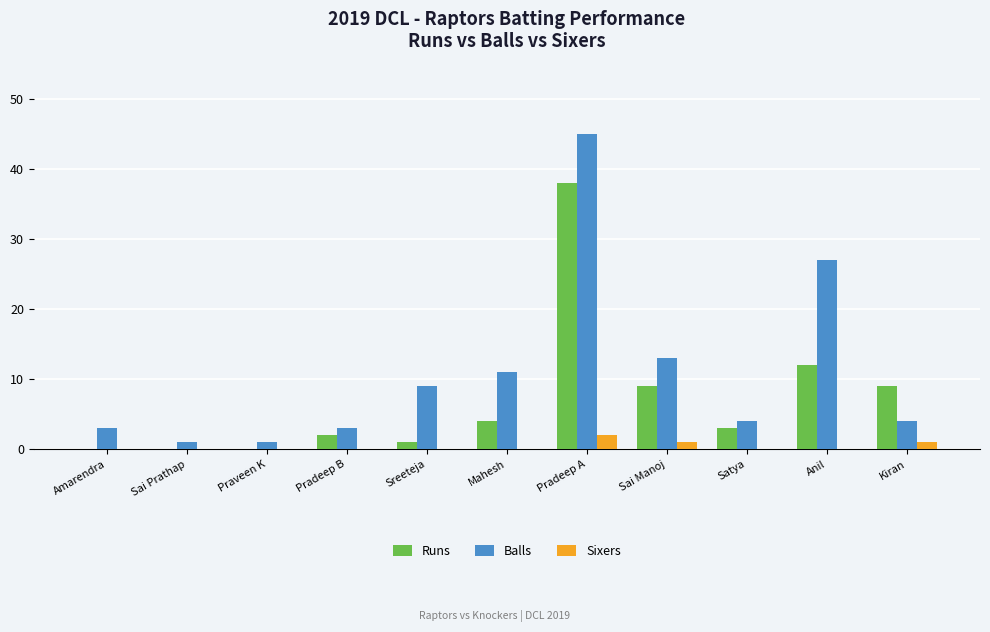

Reading left to right, transcribe all the data shown in this chart.

Runs: Amarendra=0	Sai Prathap=0	Praveen K=0	Pradeep B=2	Sreeteja=1	Mahesh=4	Pradeep A=38	Sai Manoj=9	Satya=3	Anil=12	Kiran=9
Balls: Amarendra=3	Sai Prathap=1	Praveen K=1	Pradeep B=3	Sreeteja=9	Mahesh=11	Pradeep A=45	Sai Manoj=13	Satya=4	Anil=27	Kiran=4
Sixers: Amarendra=0	Sai Prathap=0	Praveen K=0	Pradeep B=0	Sreeteja=0	Mahesh=0	Pradeep A=2	Sai Manoj=1	Satya=0	Anil=0	Kiran=1